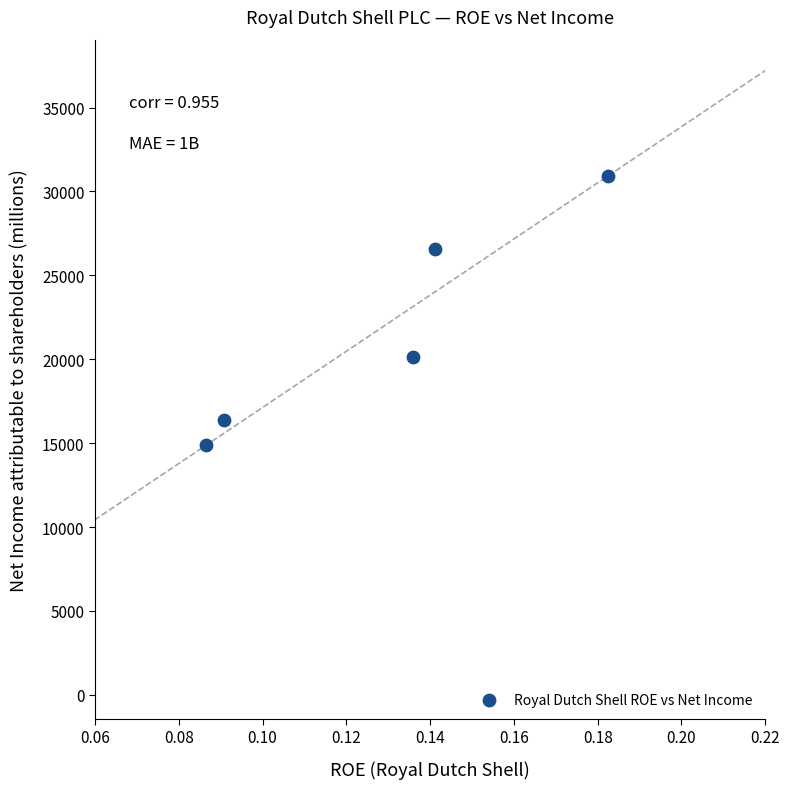

What is the range of Y values (max minus min)?

16044